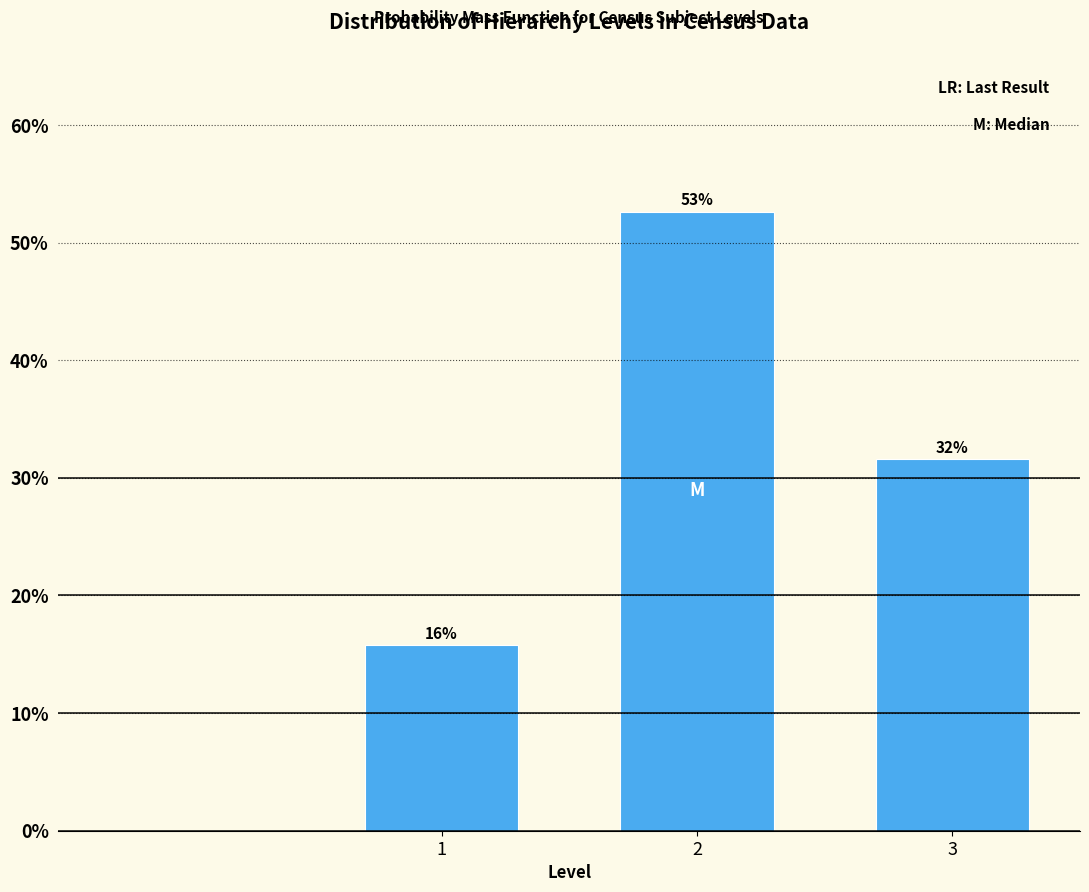

How many bars are there in total?

3